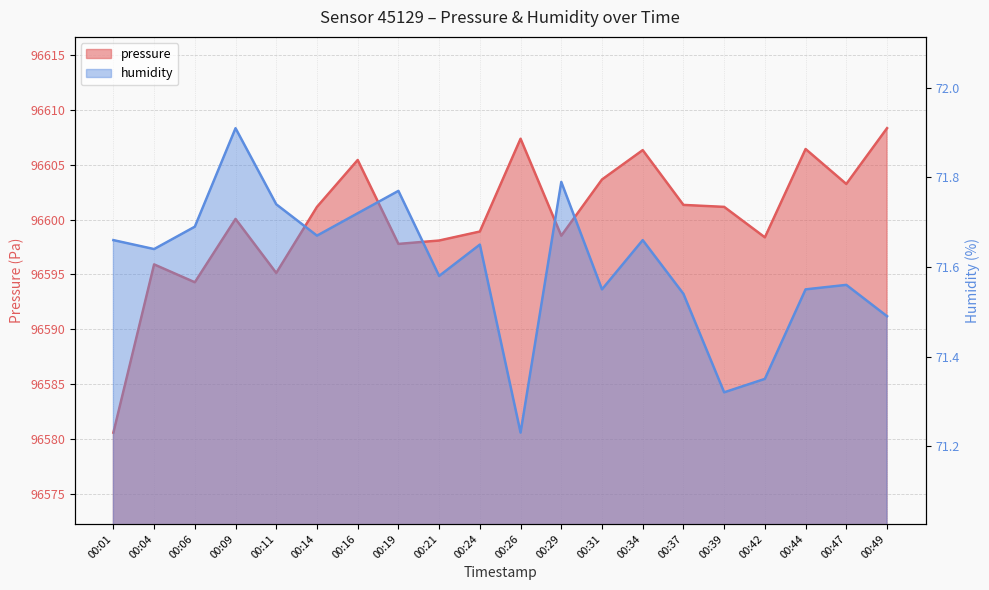

How many lines are shown in the chart?

2